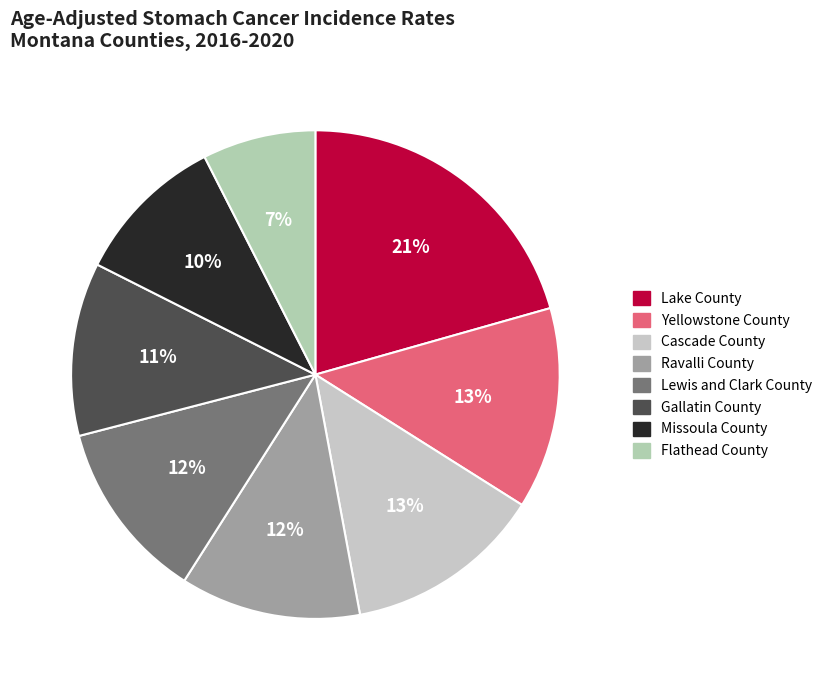

Does Cascade County represent more than half of the total?

No